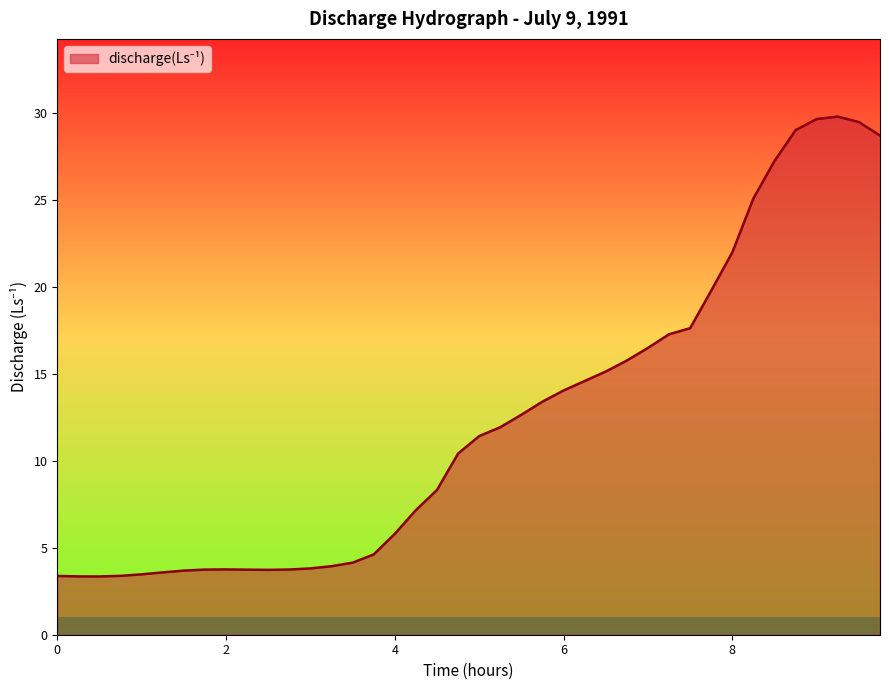

What is the greatest value displayed?

29.8